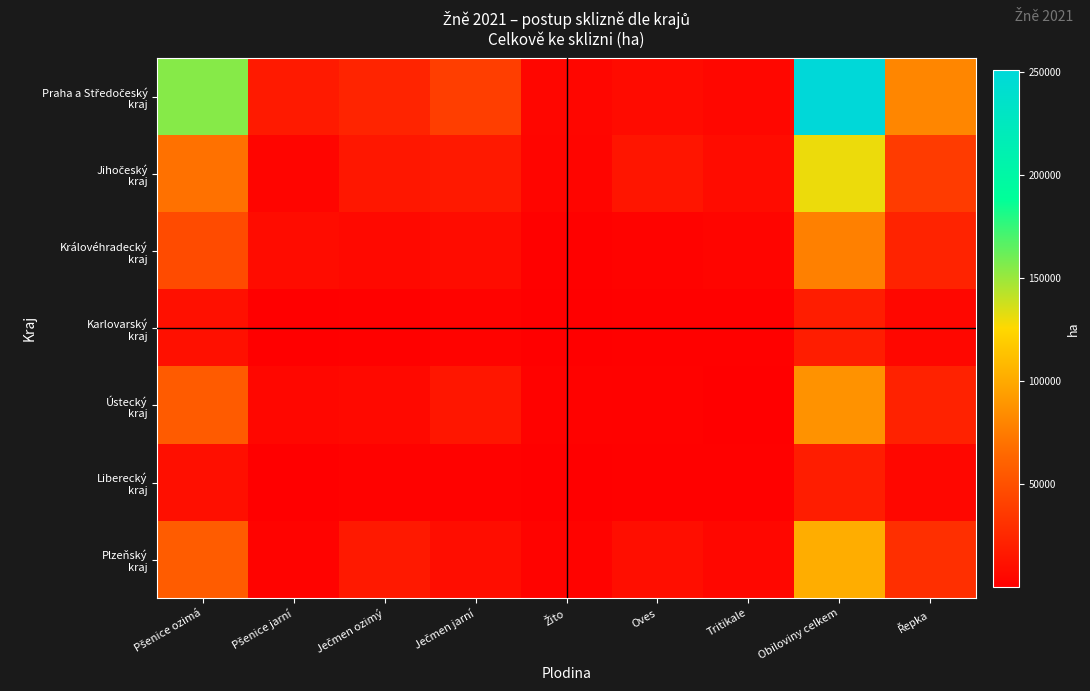

Which series changed the most between Ječmen ozimý and Řepka?

Praha a Středočeský kraj